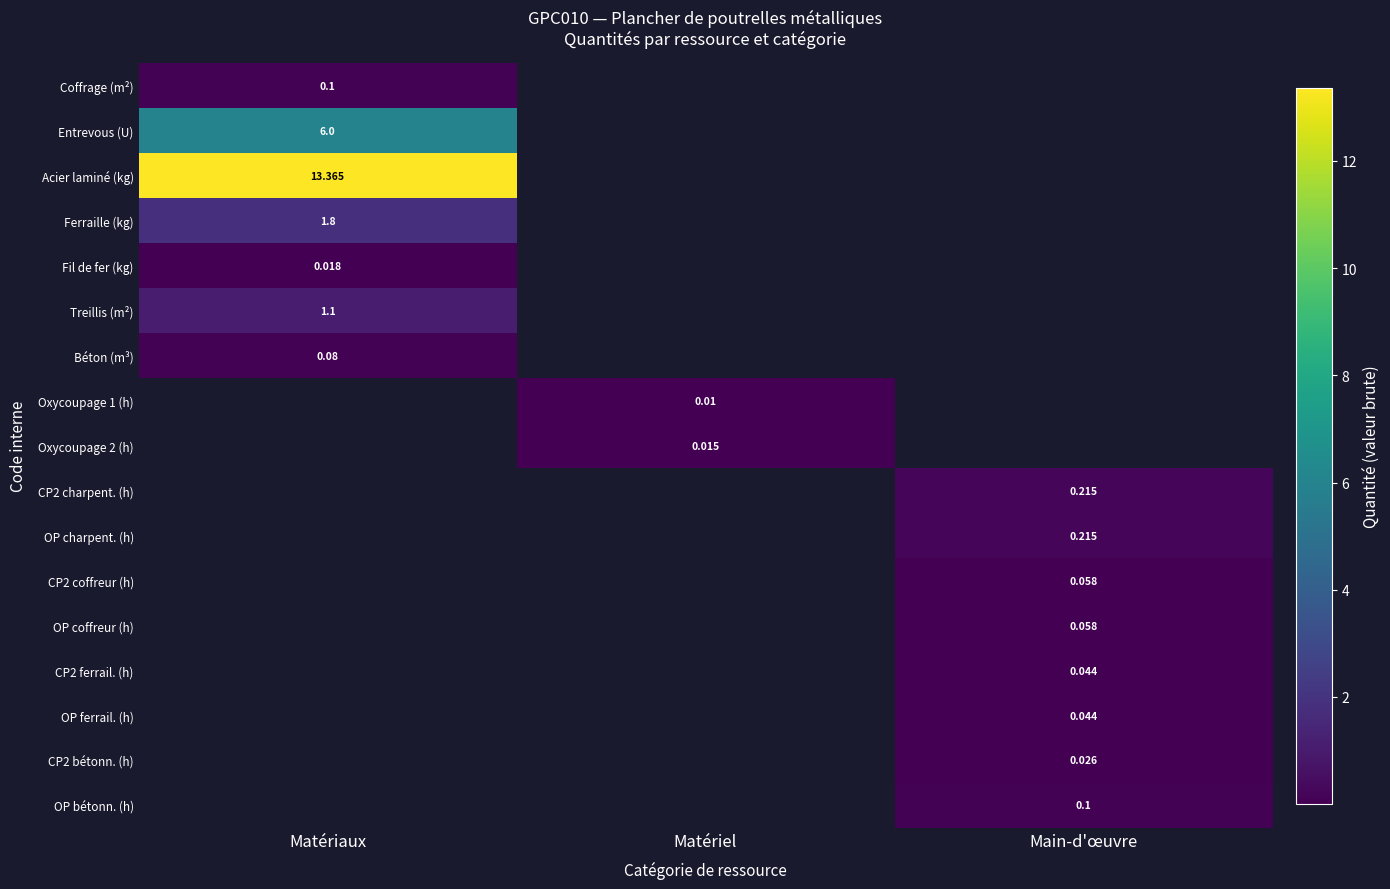

How many positive values does the Oxycoupage 1 (h) series have?

1